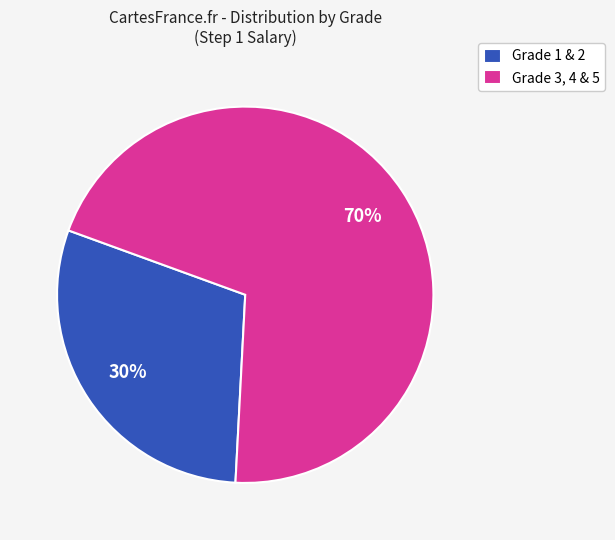

How many segments does this pie chart have?

2